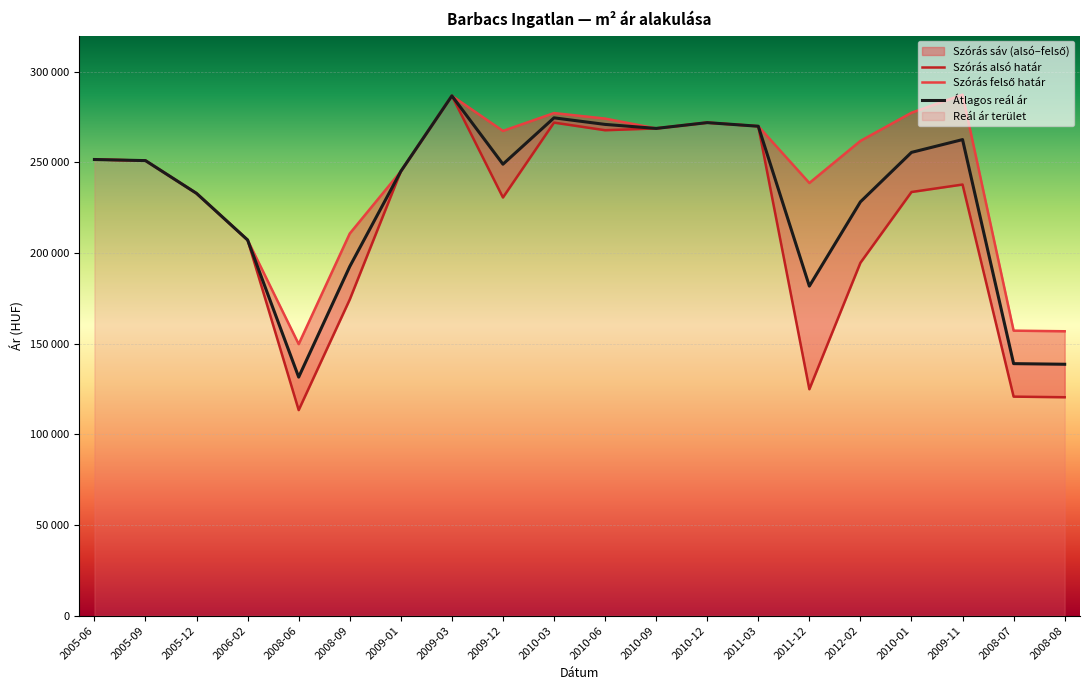

What is the smallest value displayed?

113409